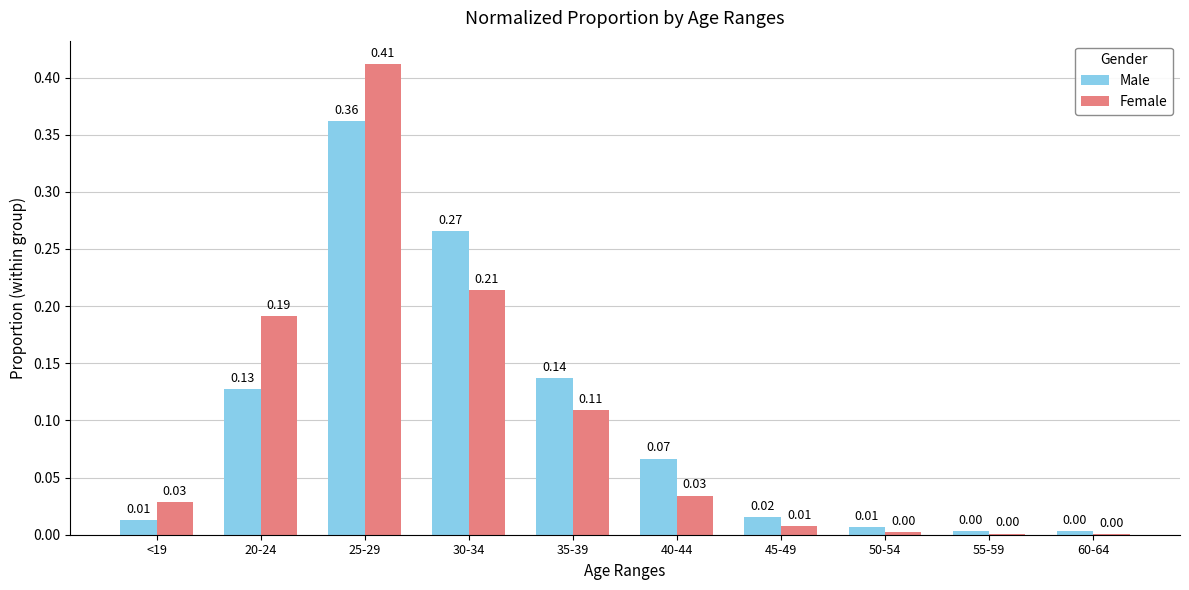

What is the sum of all Female values?

1.0